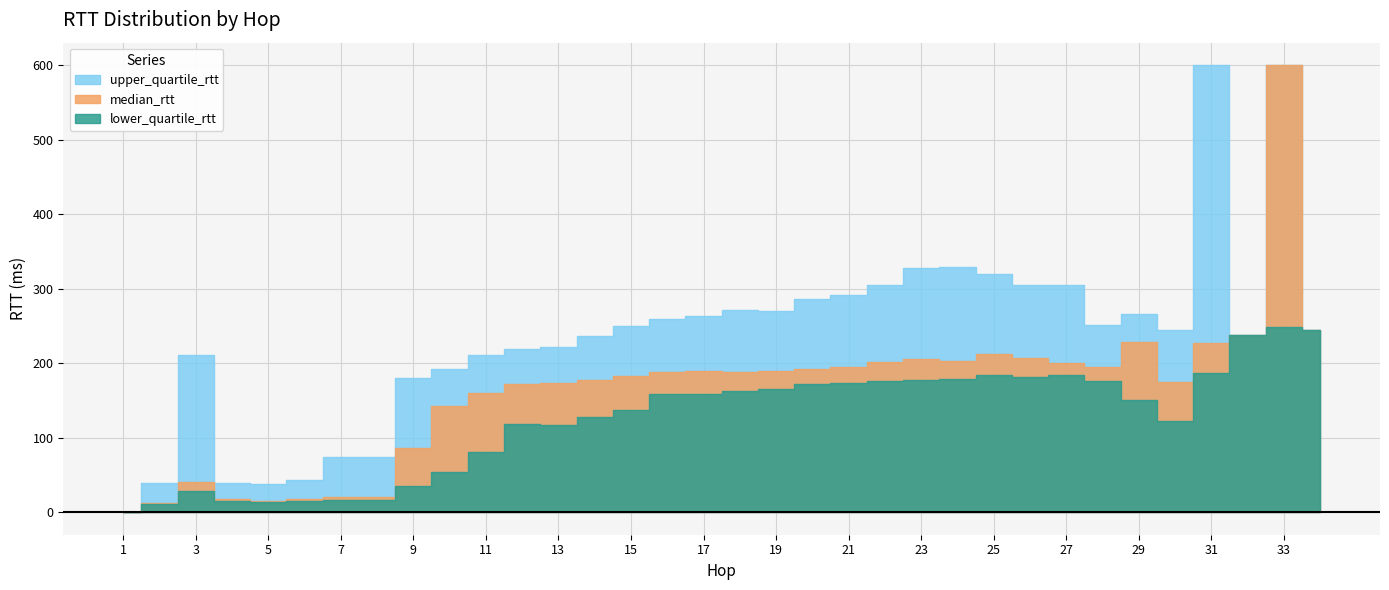

Which category has the lowest value in the upper_quartile_rtt series?

1